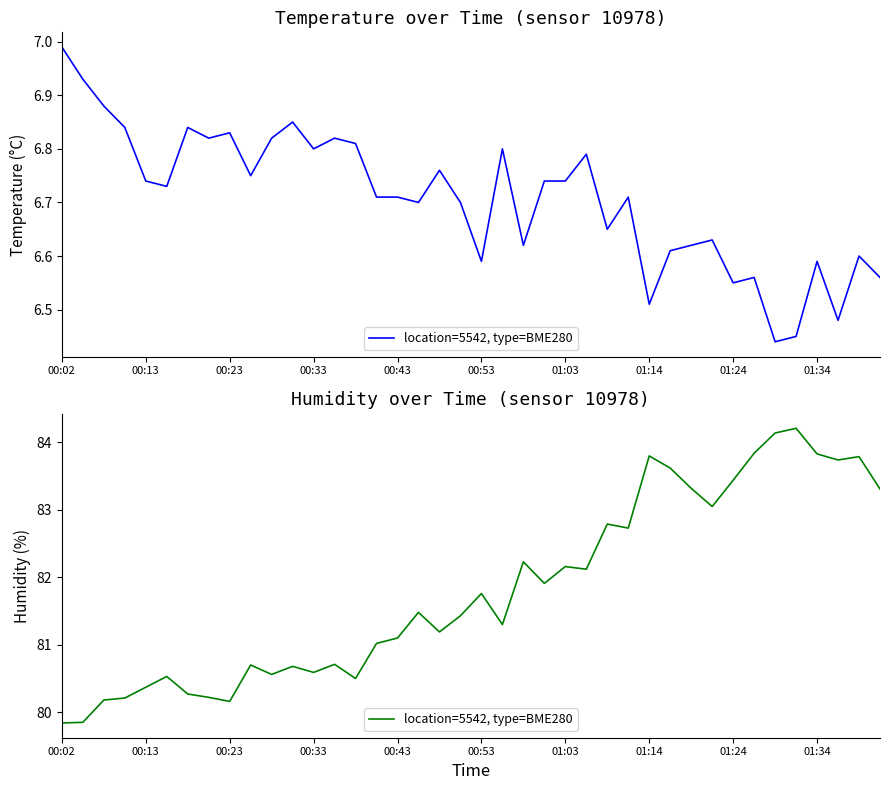

What is the difference between the second highest and minimum values?

4.3